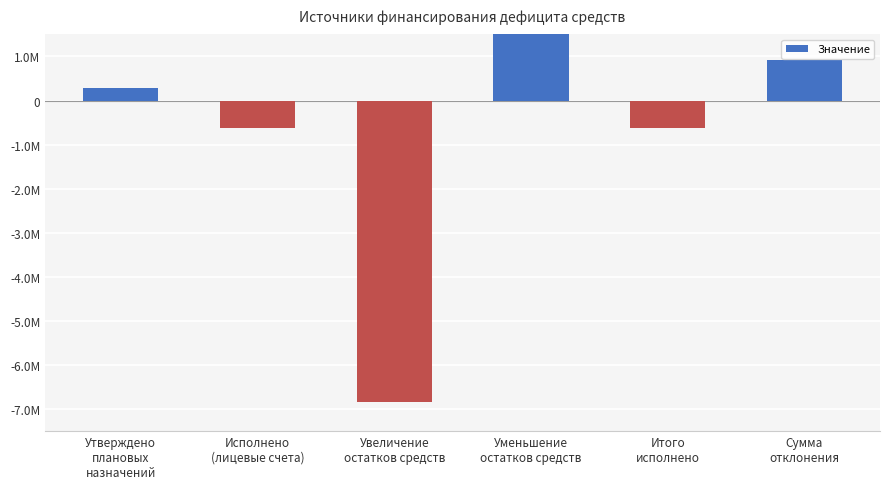

Which has a higher value, Итого
исполнено or Утверждено
плановых
назначений?

Утверждено
плановых
назначений